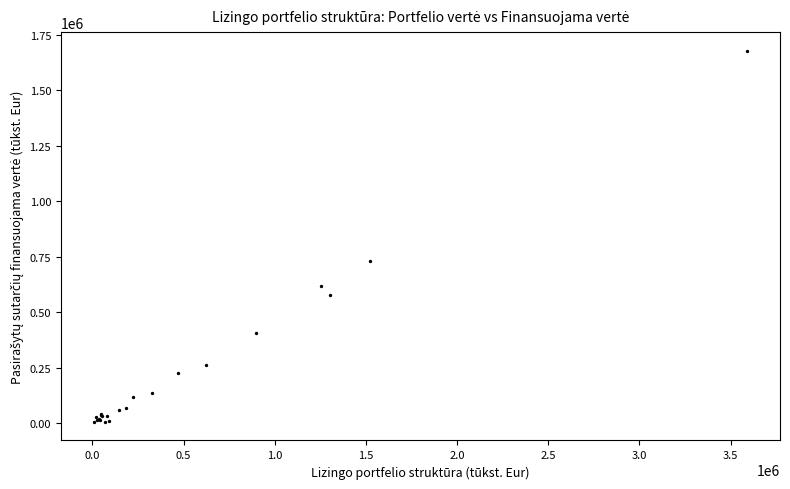

What Y value in the scatter plot is closest to 842243?

732253.3